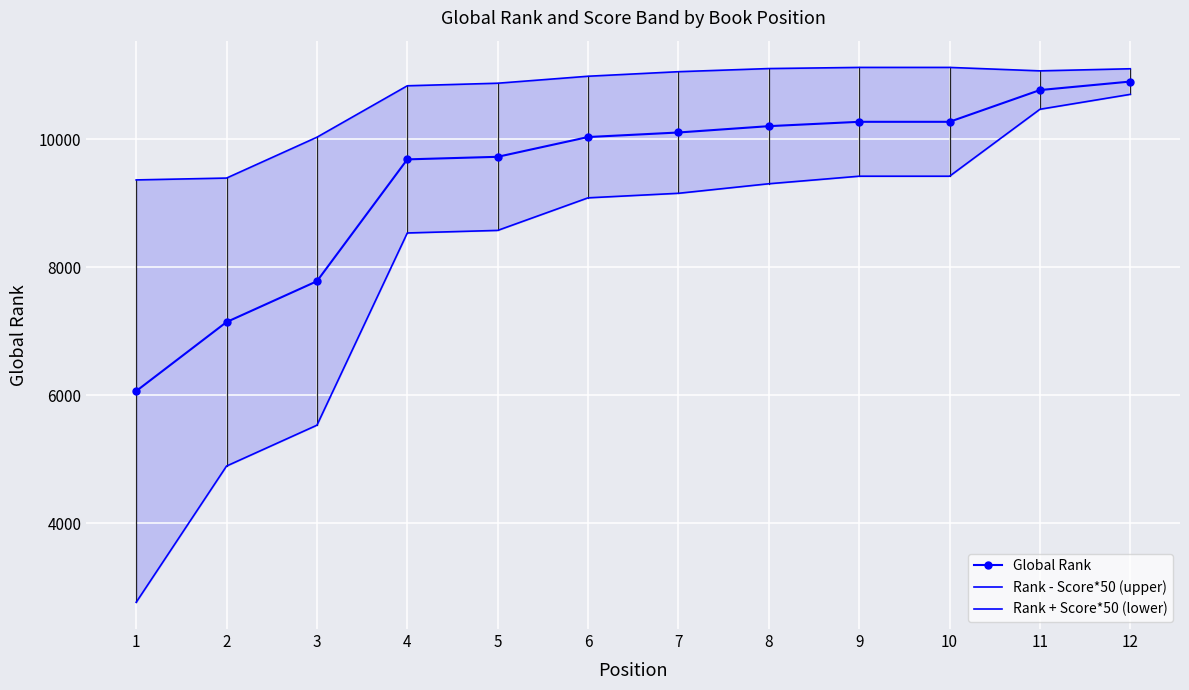

The value of Global Rank at 9 is 10271. True or false?

True